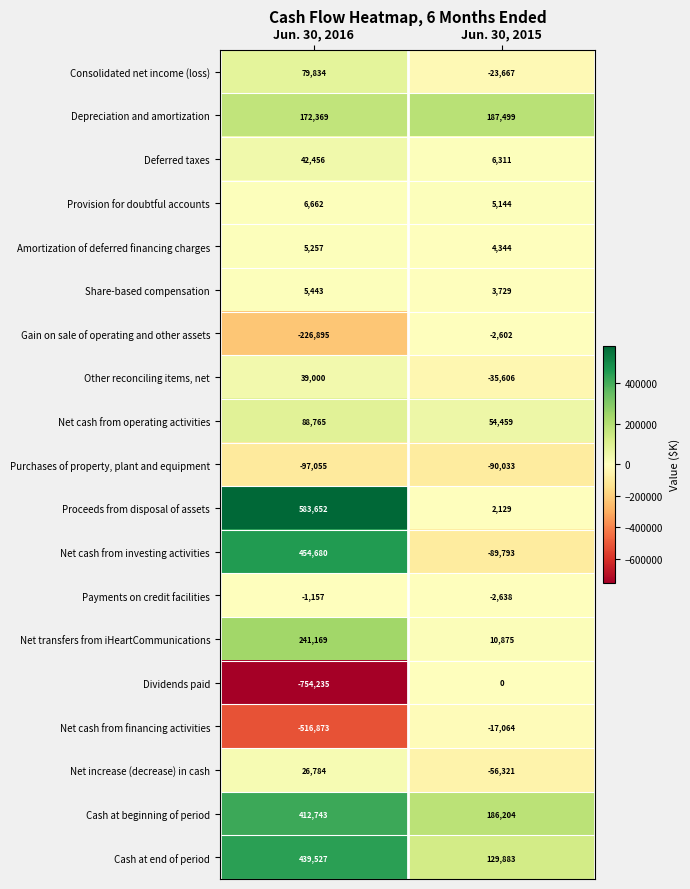

Which series has the widest spread of values?

Dividends paid